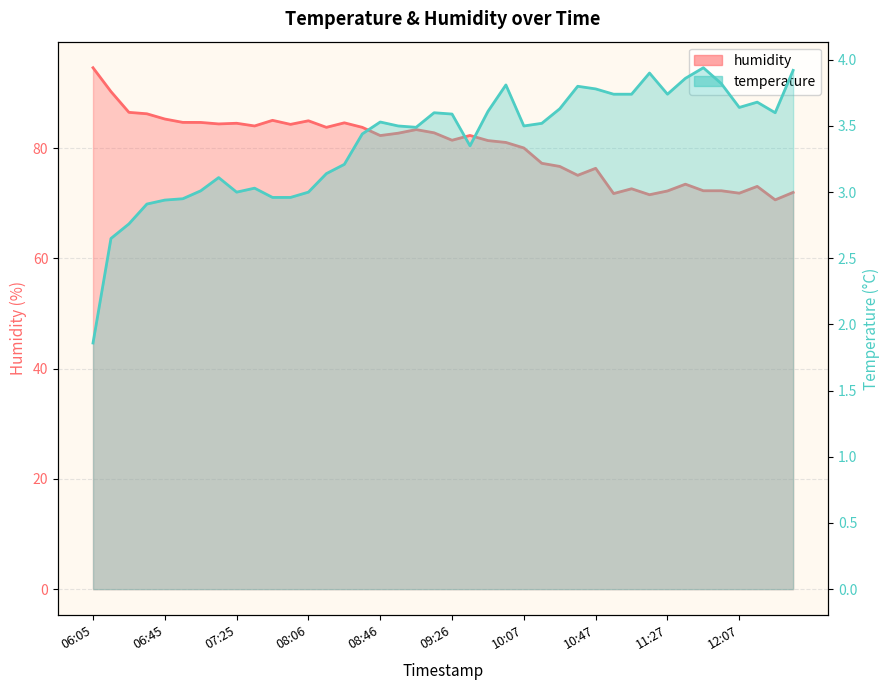

Is the value of humidity at 11:17 greater than the value of temperature at 11:27?

Yes